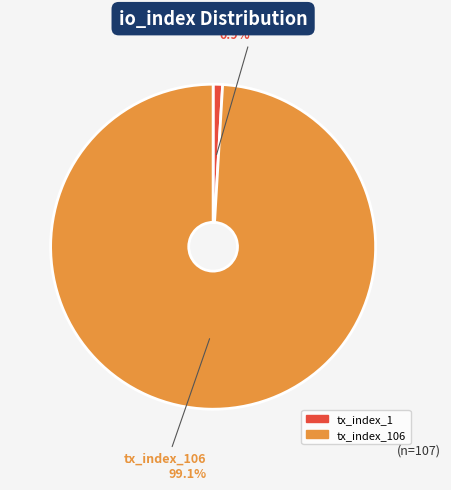

Is there any slice that represents more than half of the pie?

Yes